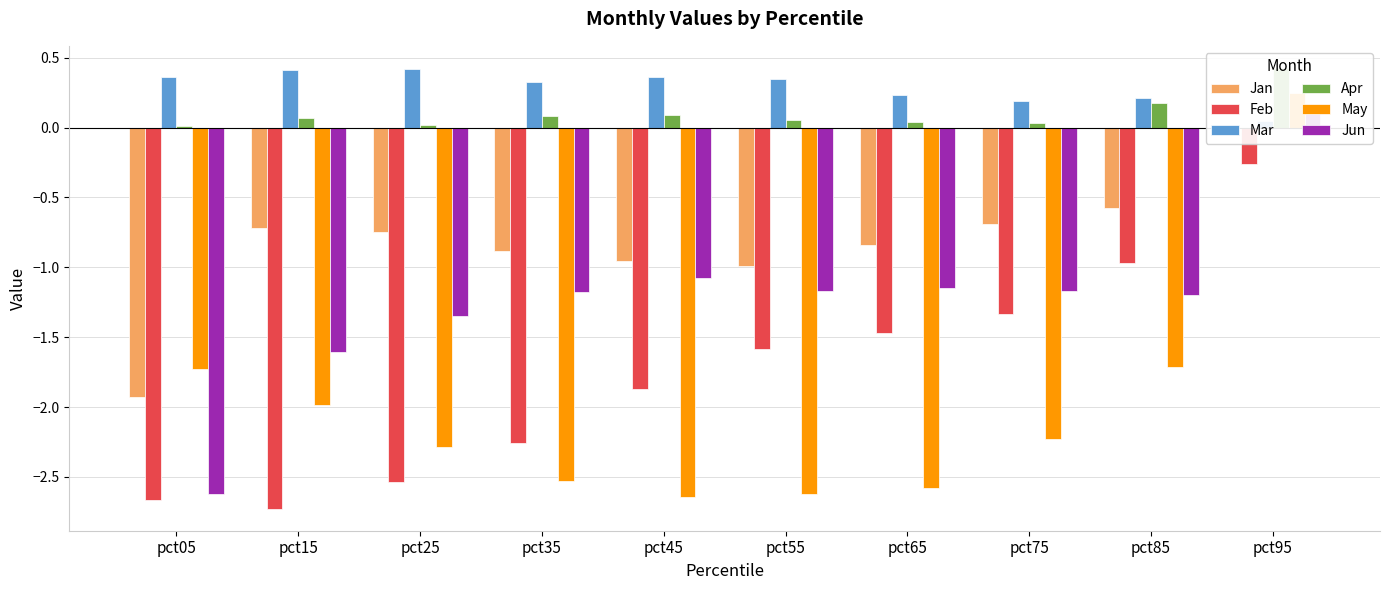

Read the Jun value at pct25.

-1.4